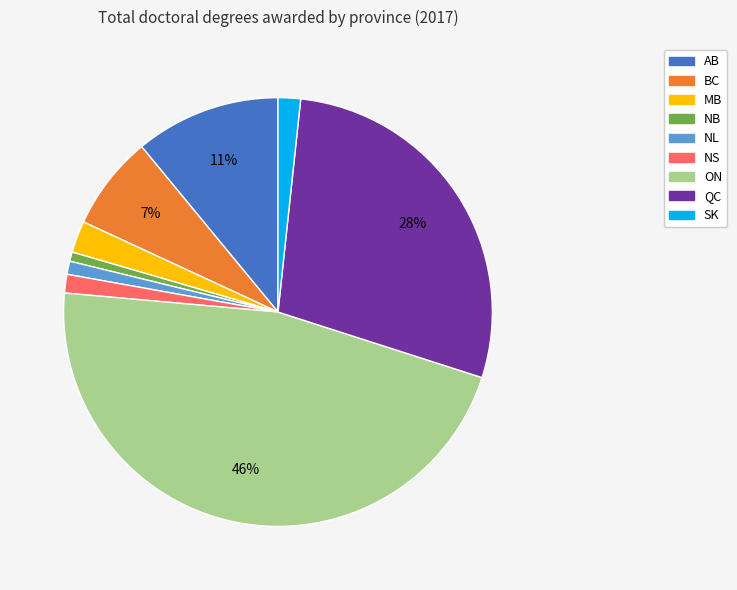

Count the number of slices in the pie.

9